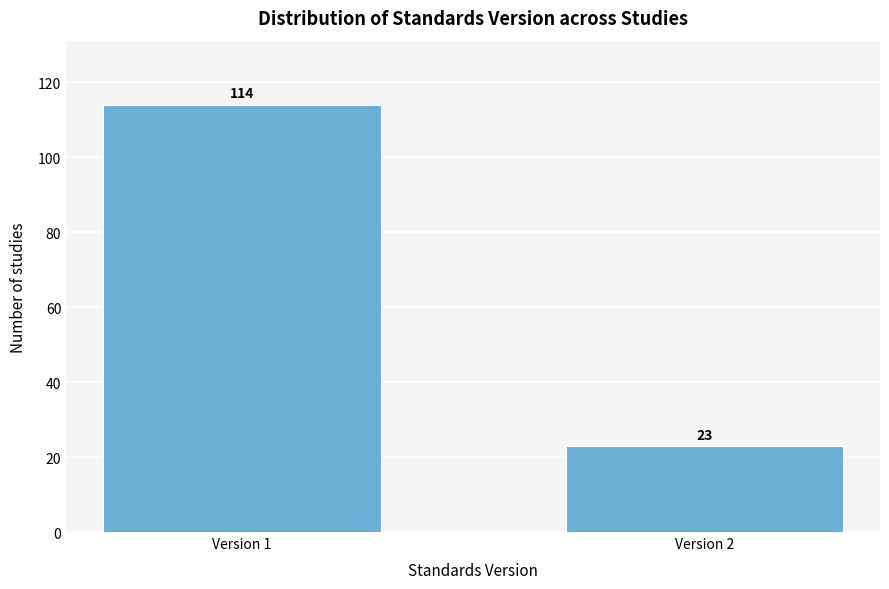

Reading right to left, extract all data points from this chart.

Version 2=23	Version 1=114